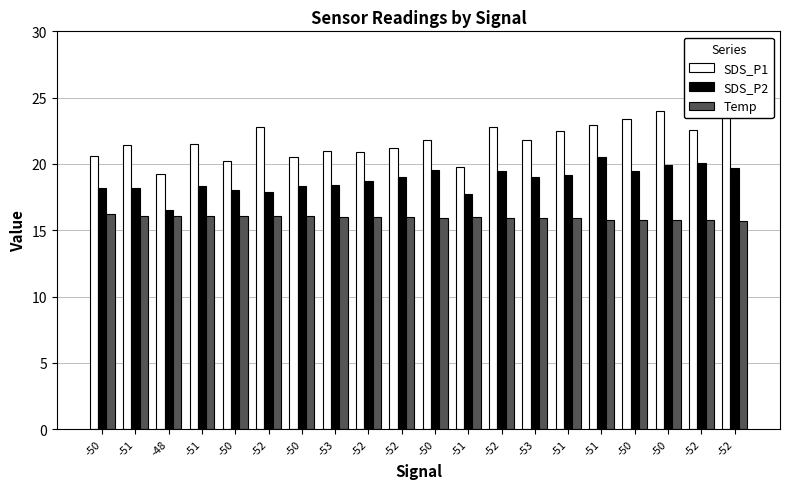

What is the difference between the second highest and second lowest values in the SDS_P1 series?

3.8